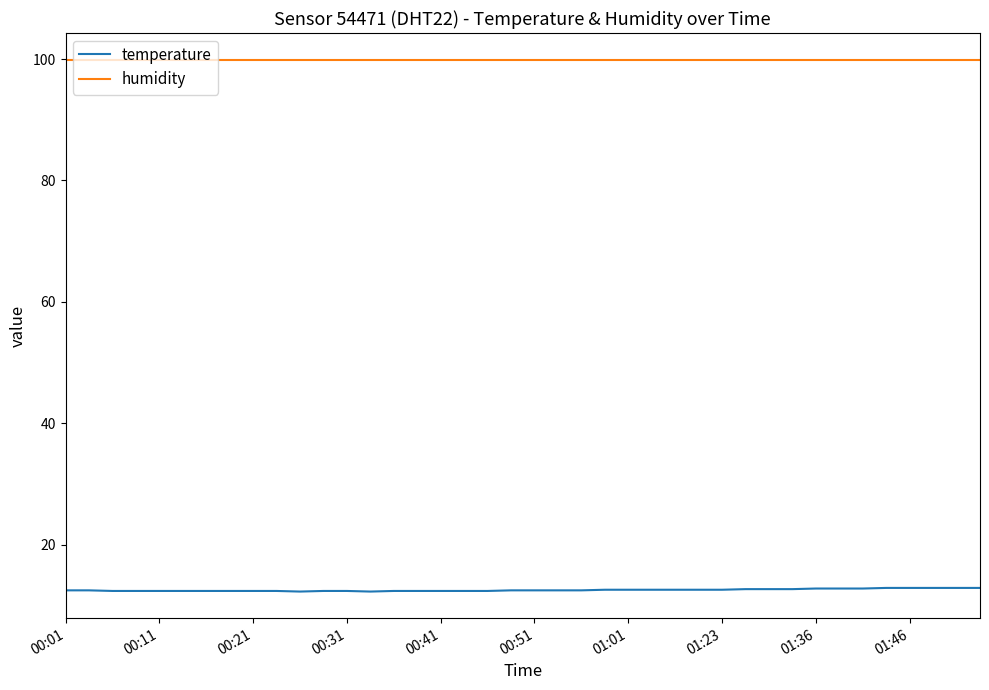

At how many categories does at least one series exceed 33?

40